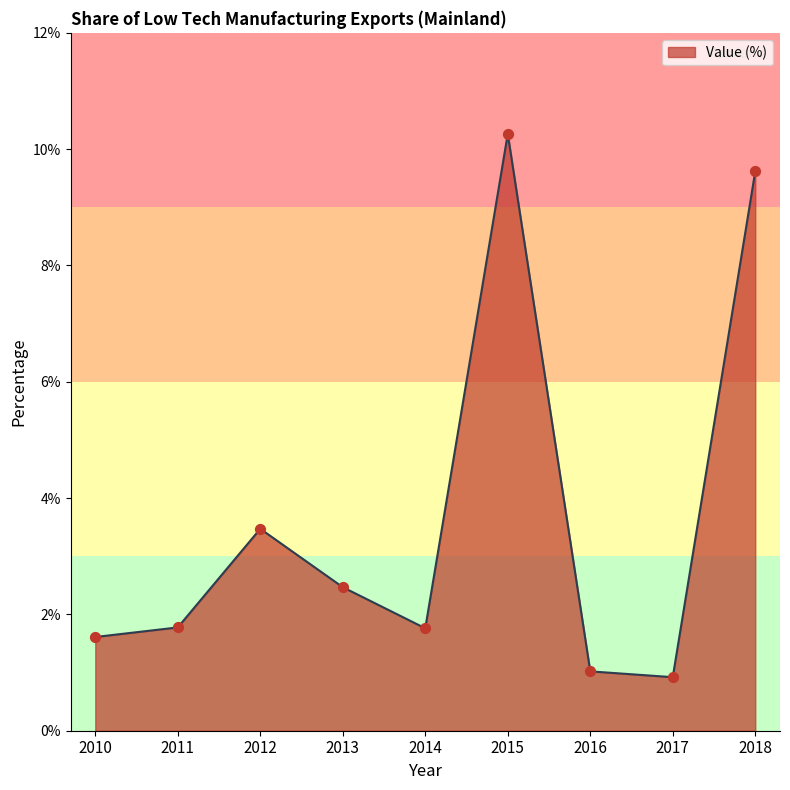

What is the change in value from 2016 to 2017?

-0.1